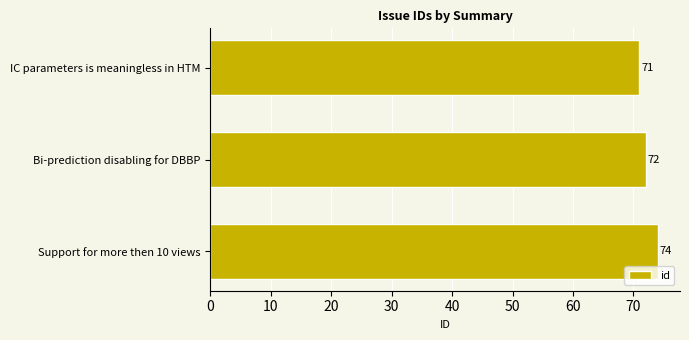

The chart shows a value of 72 at Bi-prediction disabling for DBBP. True or false?

True